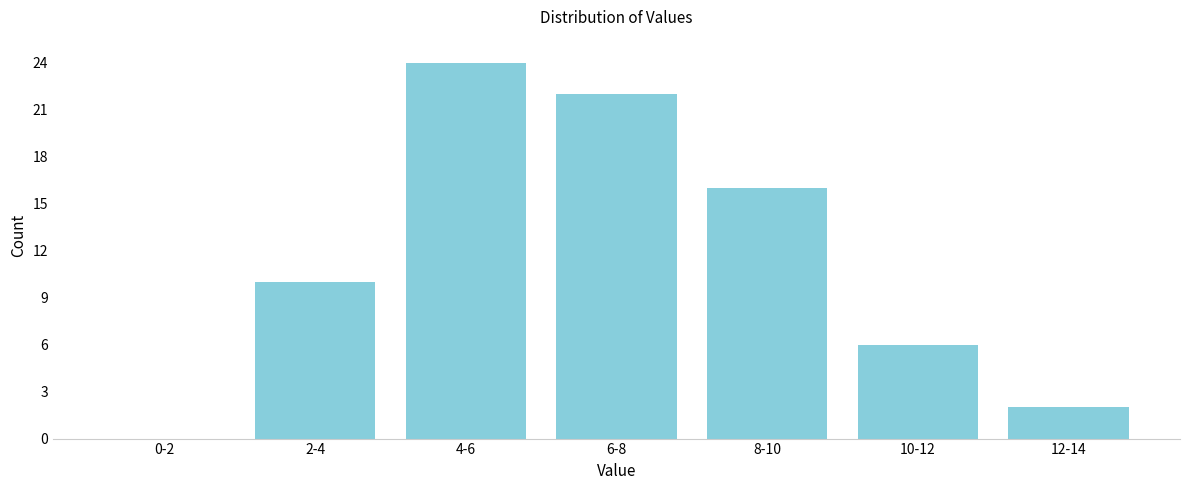

Reading right to left, list all the values displayed in this chart.

12-14=2	10-12=6	8-10=16	6-8=22	4-6=24	2-4=10	0-2=0